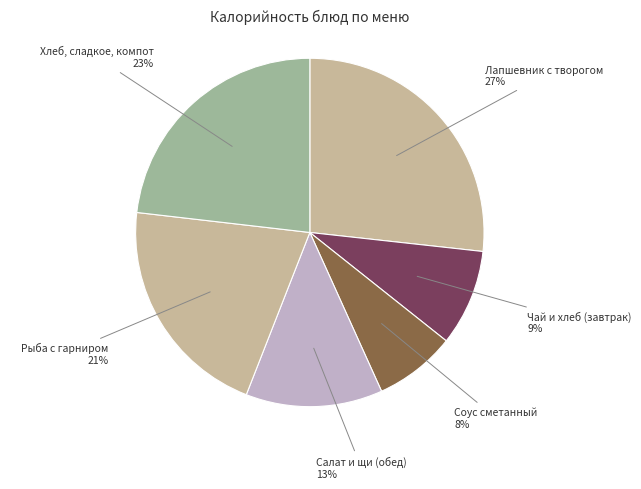

The Соус сметанный slice represents 8% of the pie. True or false?

True